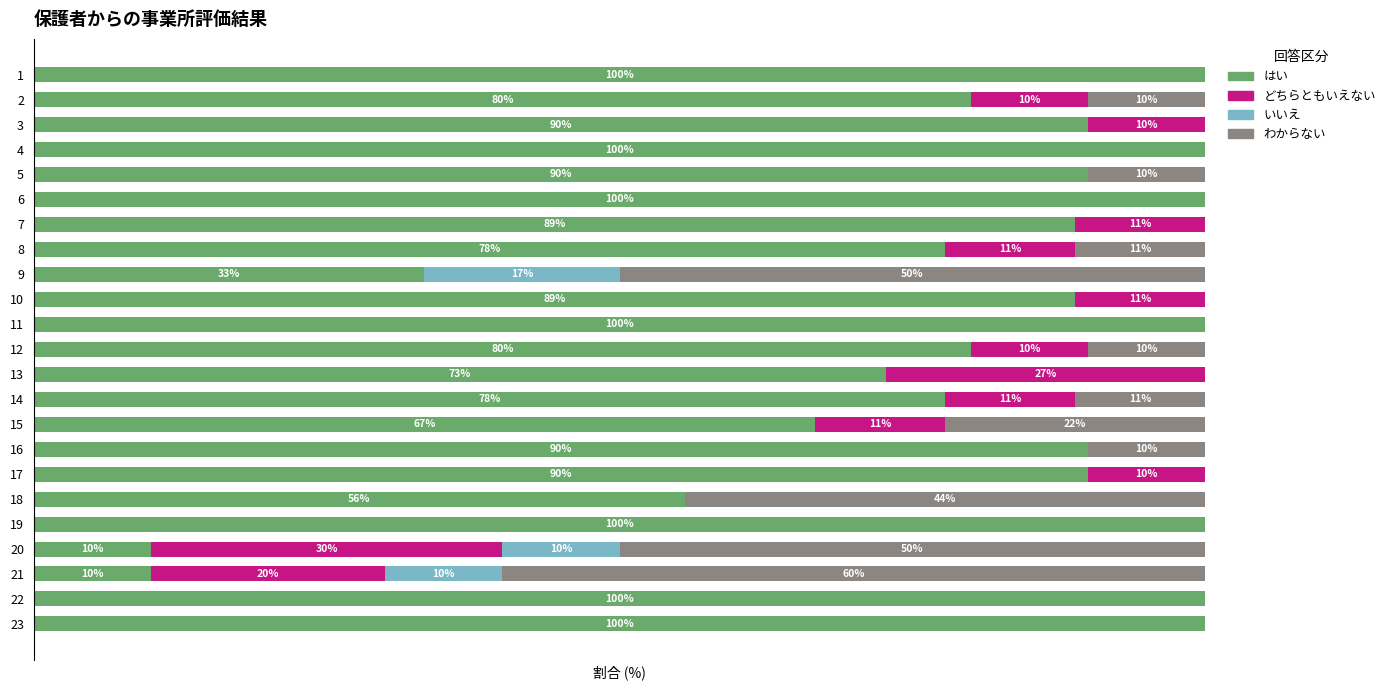

What are all the series names shown in the legend?

はい, どちらともいえない, いいえ, わからない